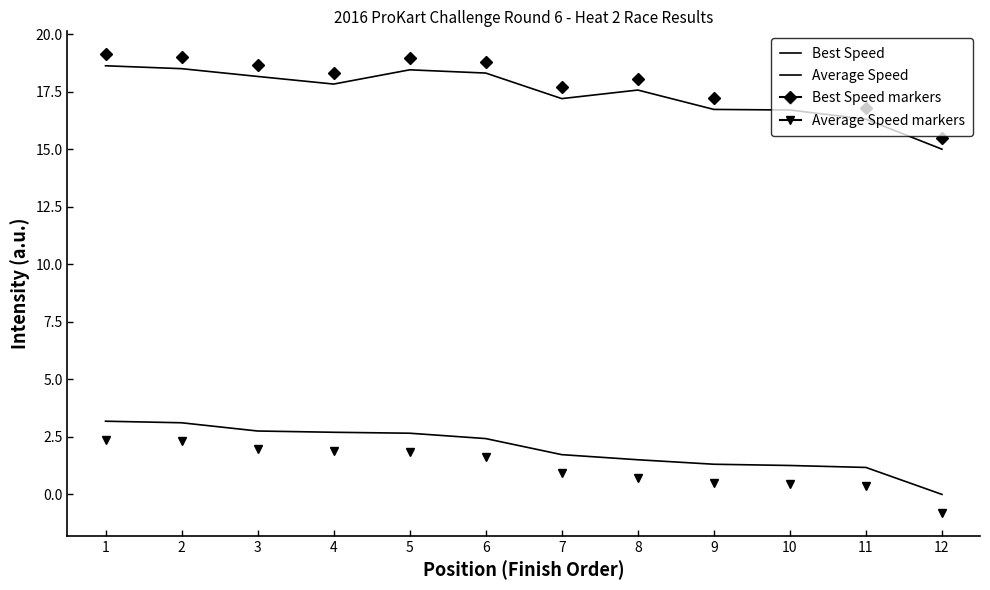

Is the value of Best Speed at 9 greater than the value of Average Speed at 5?

Yes